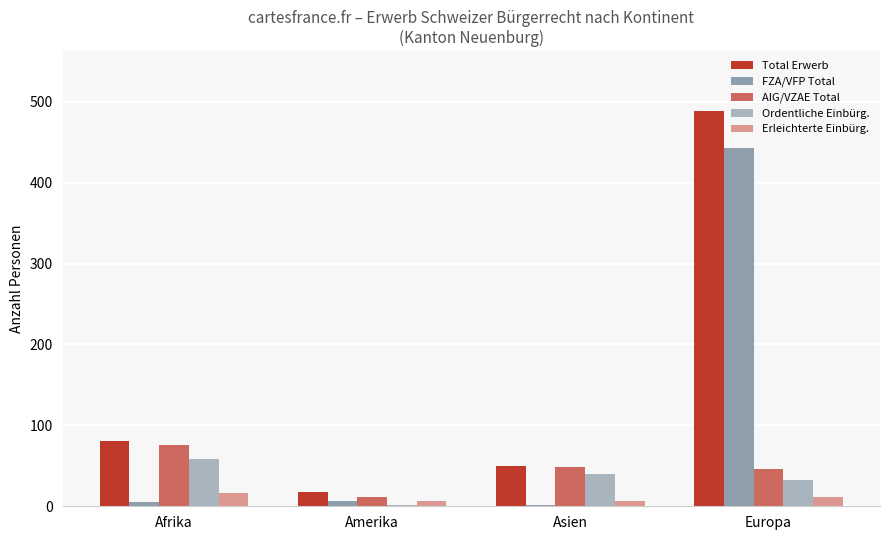

Rank the categories by Ordentliche Einbürg. value from lowest to highest.

Amerika, Europa, Asien, Afrika